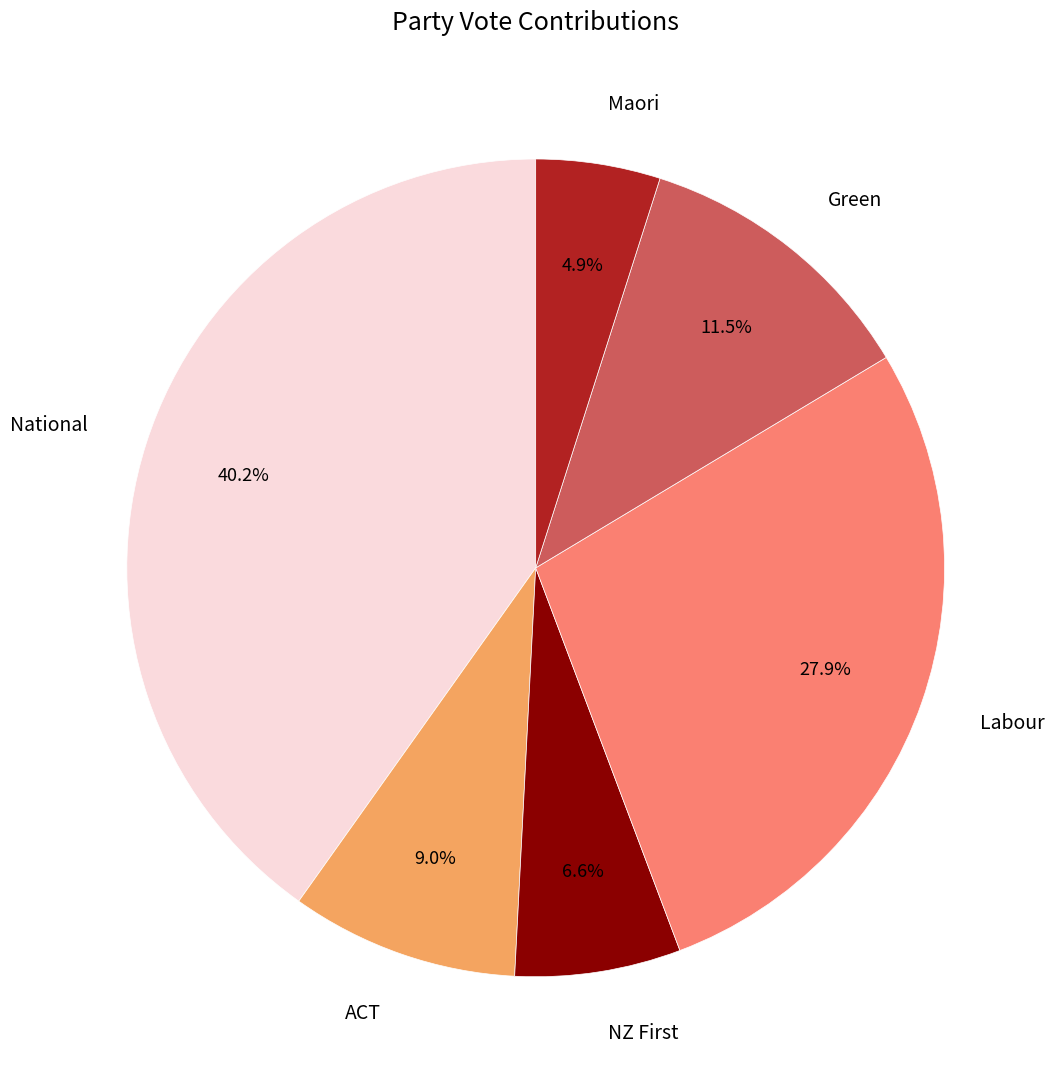

How many segments does this pie chart have?

6